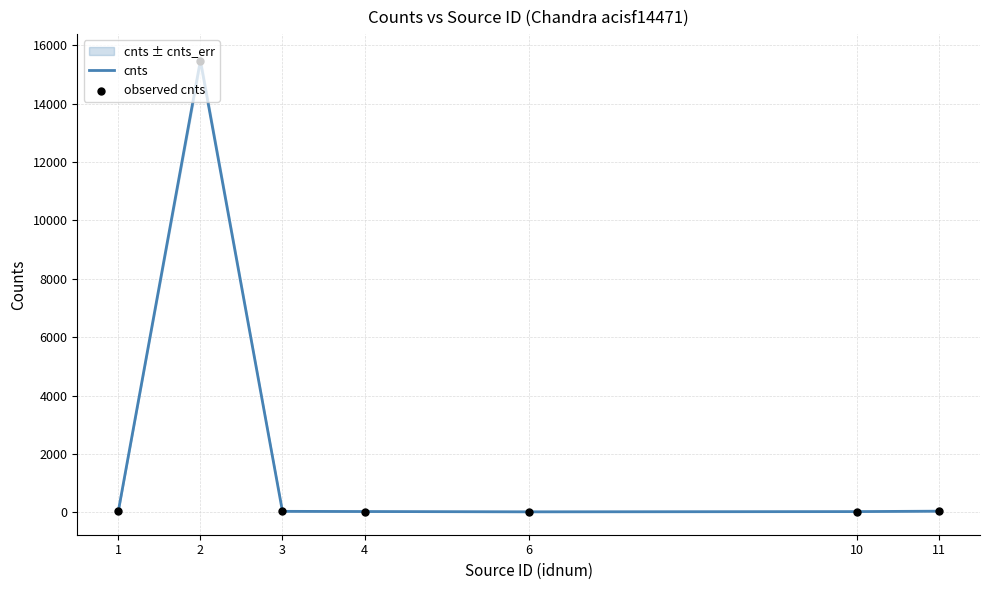

At how many categories does at least one series exceed 5633?

1